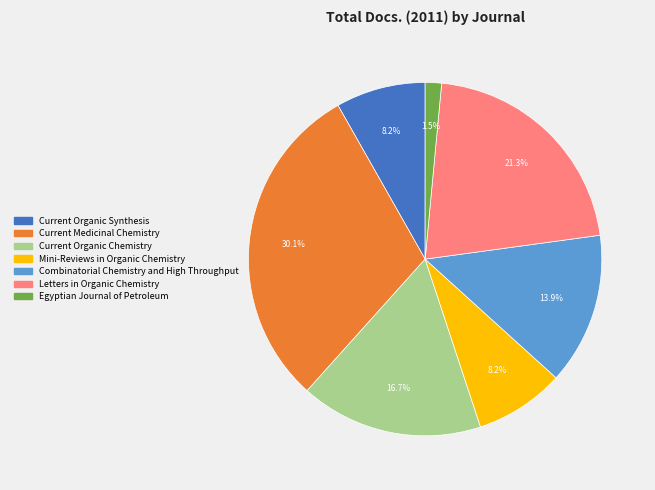

Which slice is the largest?

Current Medicinal Chemistry